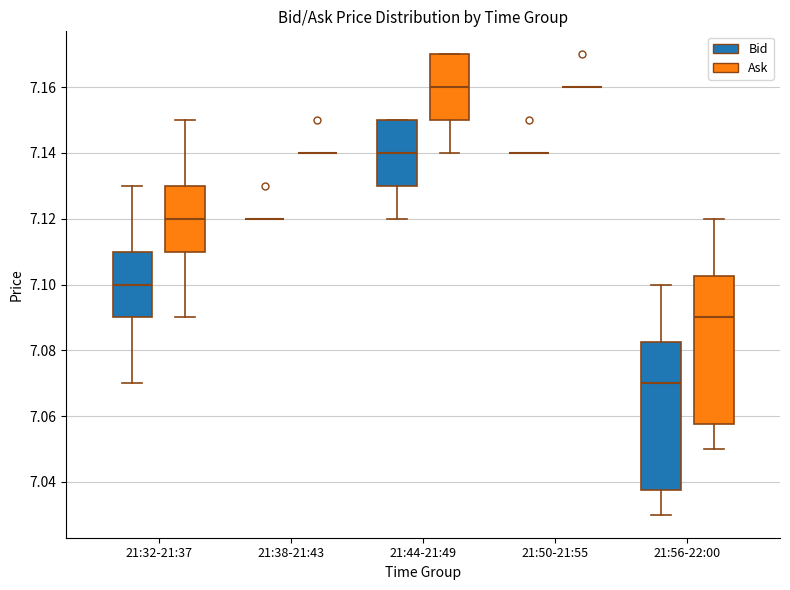

Reading left to right, transcribe this box plot: for each box, give where its median line is, the range the box spans, and where its two whiskers end, as read against the y-axis. The values are not printed on the chart, so give them approximately, as read against the axis.

21:32-21:37 (Bid): median 7.100, box 7.090 to 7.110, whiskers 7.070 to 7.130
21:32-21:37 (Ask): median 7.120, box 7.110 to 7.130, whiskers 7.090 to 7.150
21:38-21:43 (Bid): box collapsed to a line at 7.120, whiskers 7.120 to 7.120
21:38-21:43 (Ask): box collapsed to a line at 7.140, whiskers 7.140 to 7.140
21:44-21:49 (Bid): median 7.140, box 7.130 to 7.150, whiskers 7.120 to 7.150
21:44-21:49 (Ask): median 7.160, box 7.150 to 7.170, whiskers 7.140 to 7.170
21:50-21:55 (Bid): box collapsed to a line at 7.140, whiskers 7.140 to 7.140
21:50-21:55 (Ask): box collapsed to a line at 7.160, whiskers 7.160 to 7.160
21:56-22:00 (Bid): median 7.070, box 7.038 to 7.082, whiskers 7.030 to 7.100
21:56-22:00 (Ask): median 7.090, box 7.058 to 7.102, whiskers 7.050 to 7.120